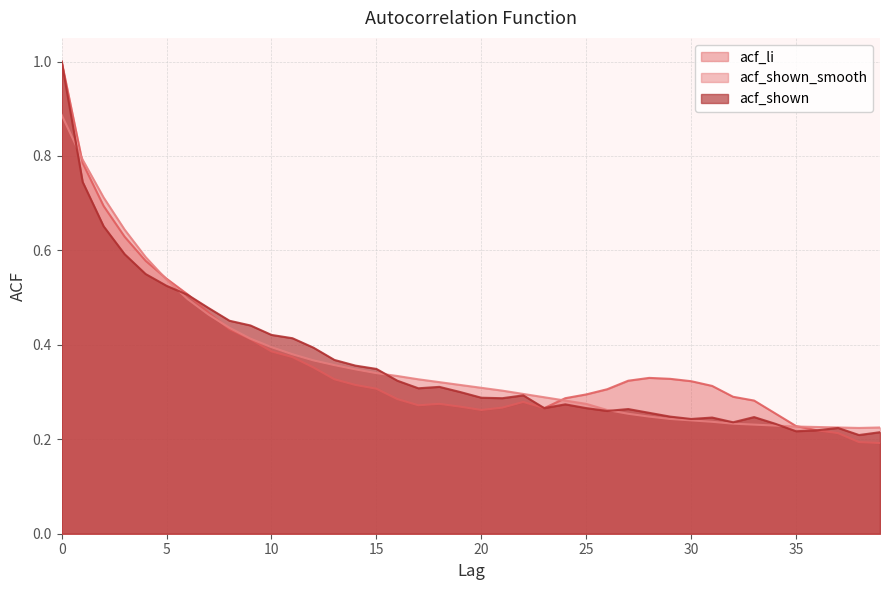

Which series ends up on top after the final intersection of acf_li and acf_shown_smooth?

acf_shown_smooth